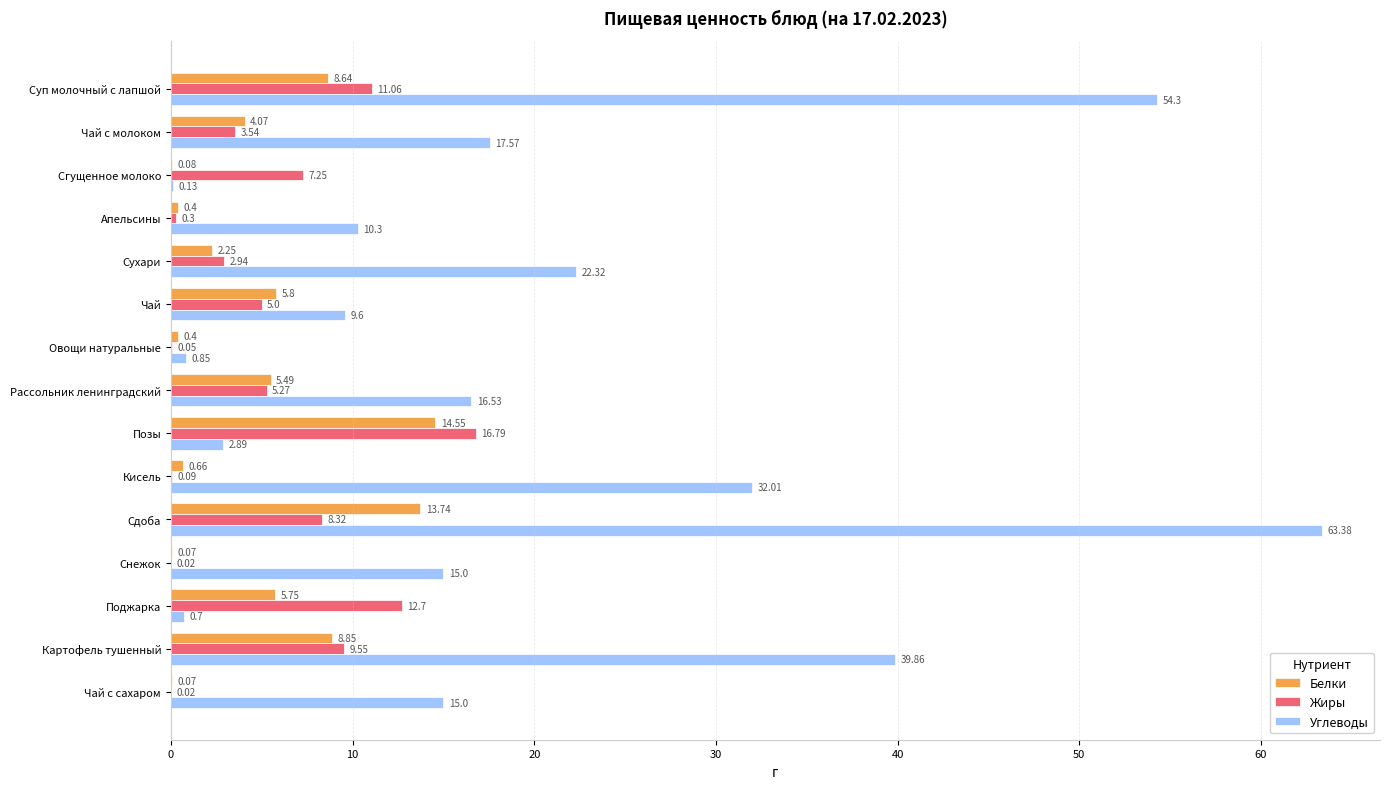

What is the total value across all series at Картофель тушенный?

58.3